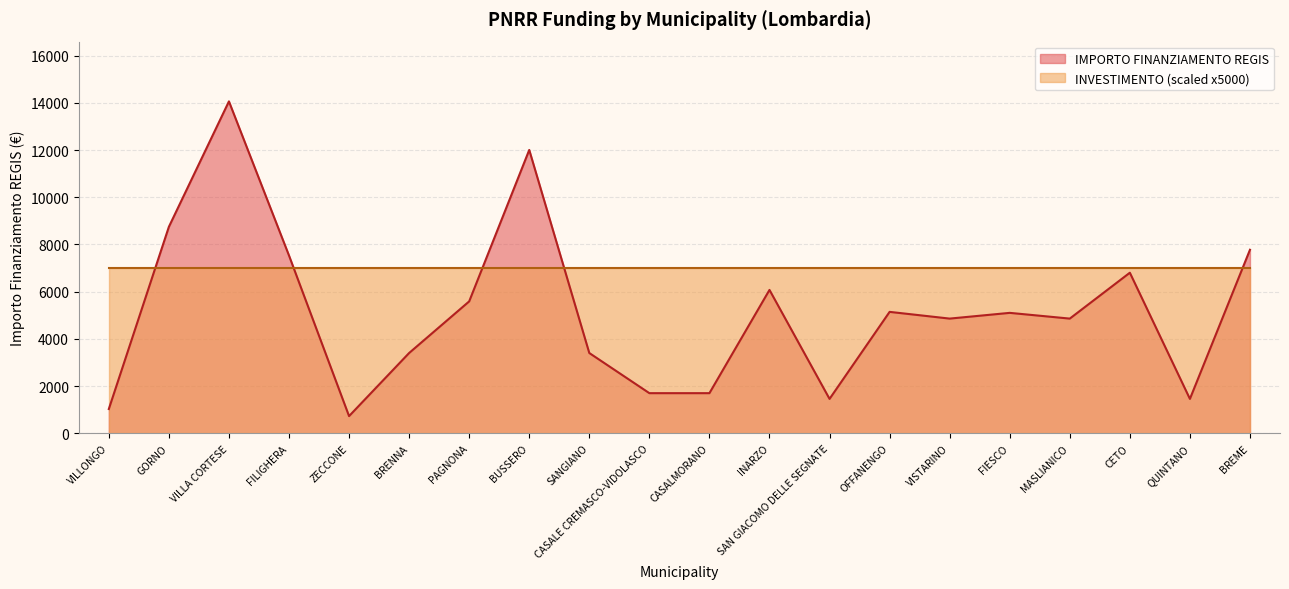

What is the label of the 2nd point from the right?

QUINTANO